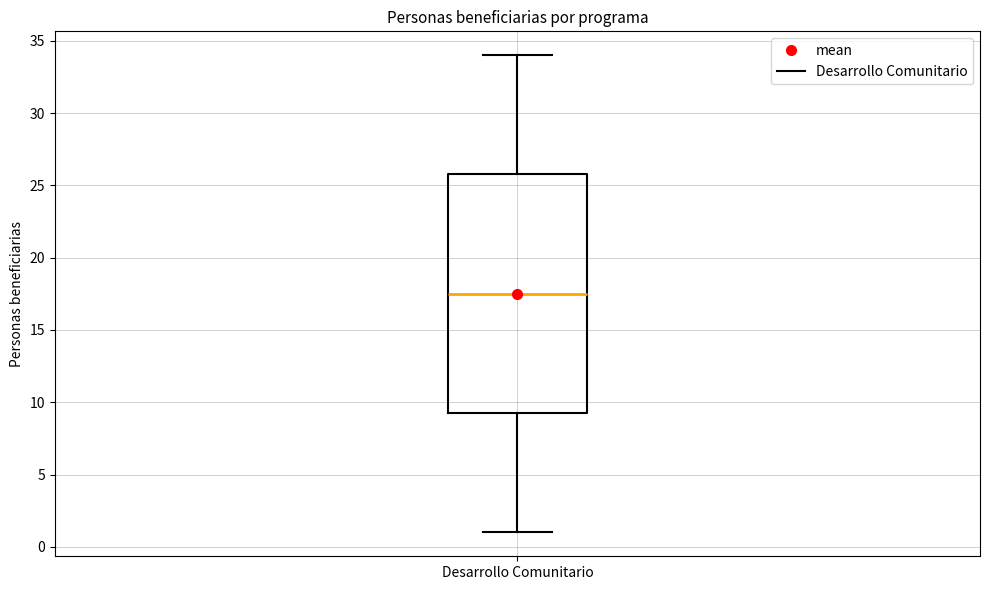

Transcribe this box plot: give where the median line is, the range the box spans, and where the two whiskers end, as read against the y-axis. The values are not printed on the chart, so give them approximately, as read against the axis.

median 17.5, box 9.5 to 26.0, whiskers 1.0 to 34.0